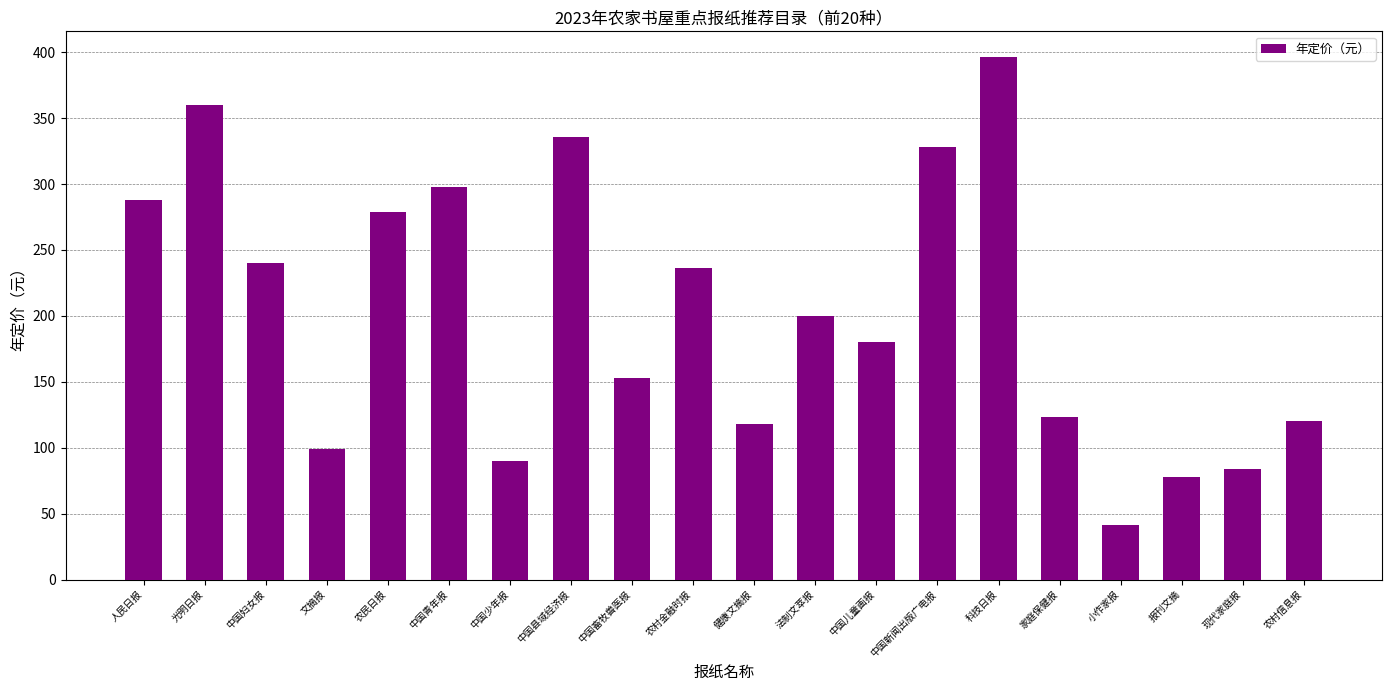

Read the value at 中国新闻出版广电报.

328.0